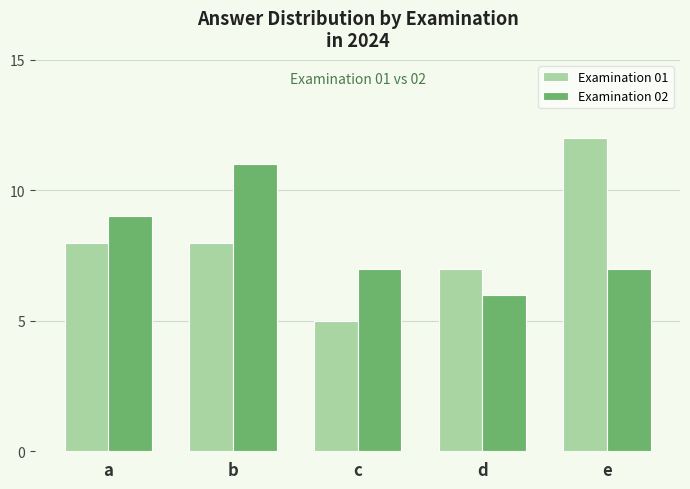

Is it true that Examination 01 equals 7 at d?

True